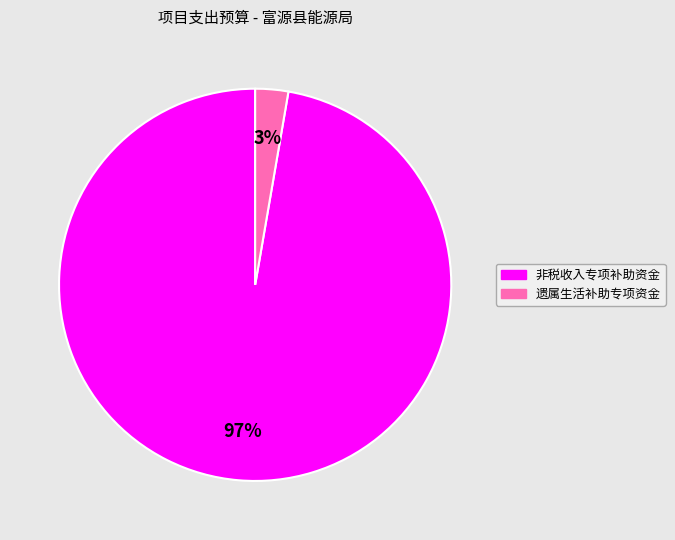

The 非税收入专项补助资金 slice represents 97% of the pie. True or false?

True